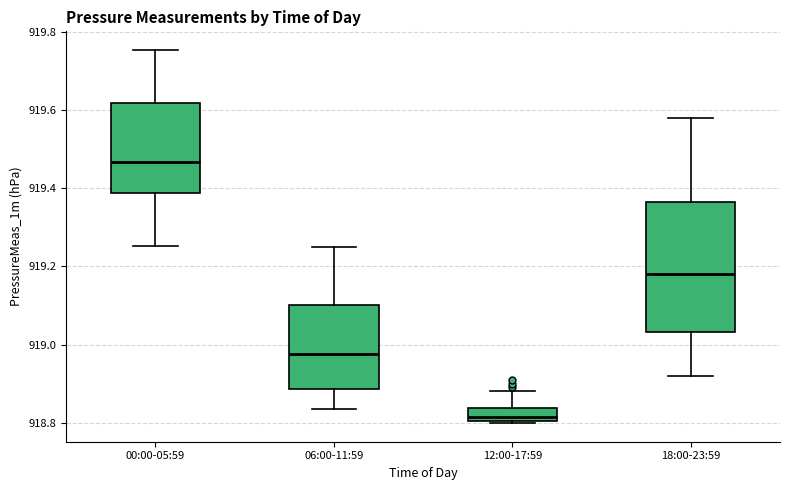

Which box has the highest median line?

00:00-05:59